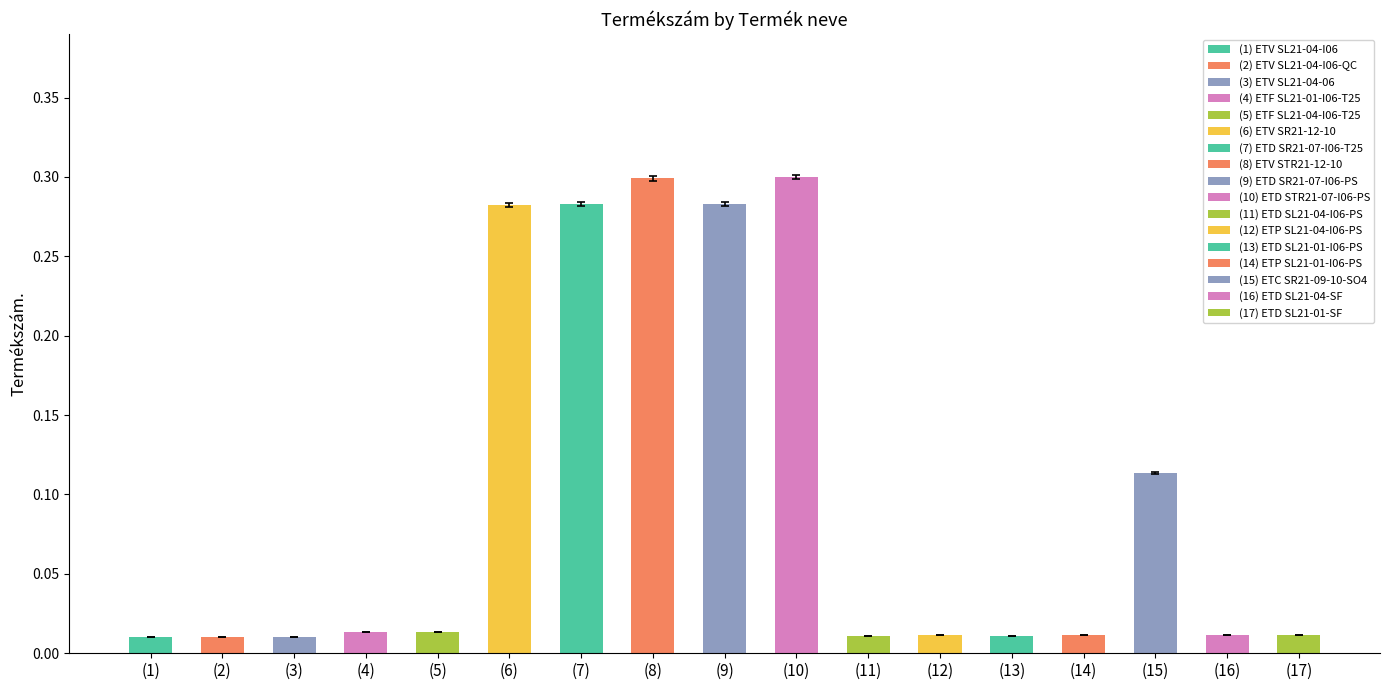

What position from the left is (13)?

13